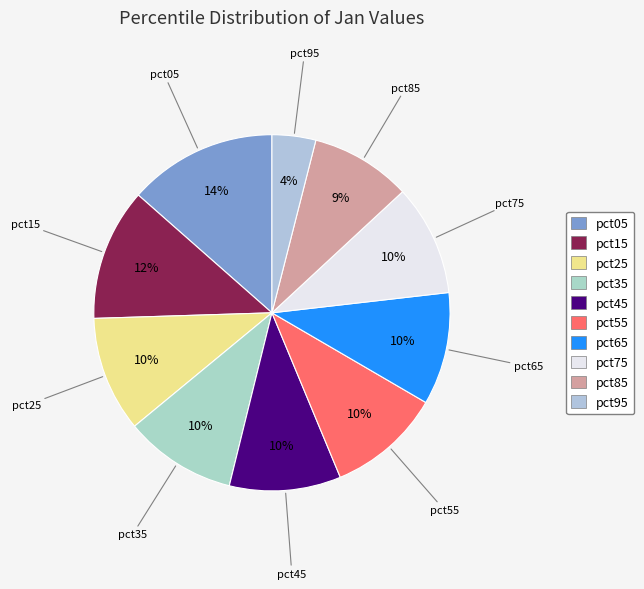

Combined, do pct65 and pct15 account for over 50%?

No